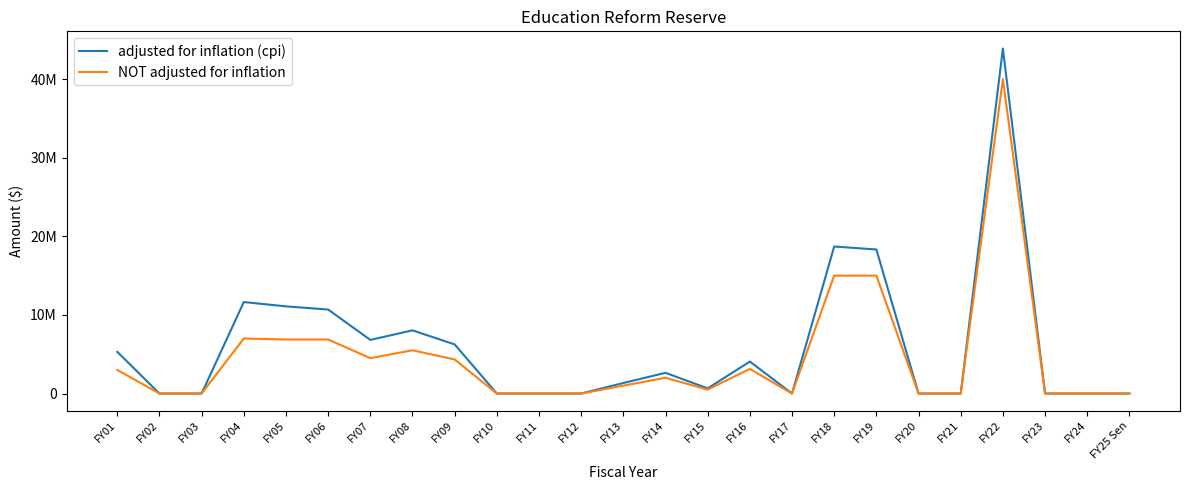

Between FY08 and FY10, which is larger?

FY08